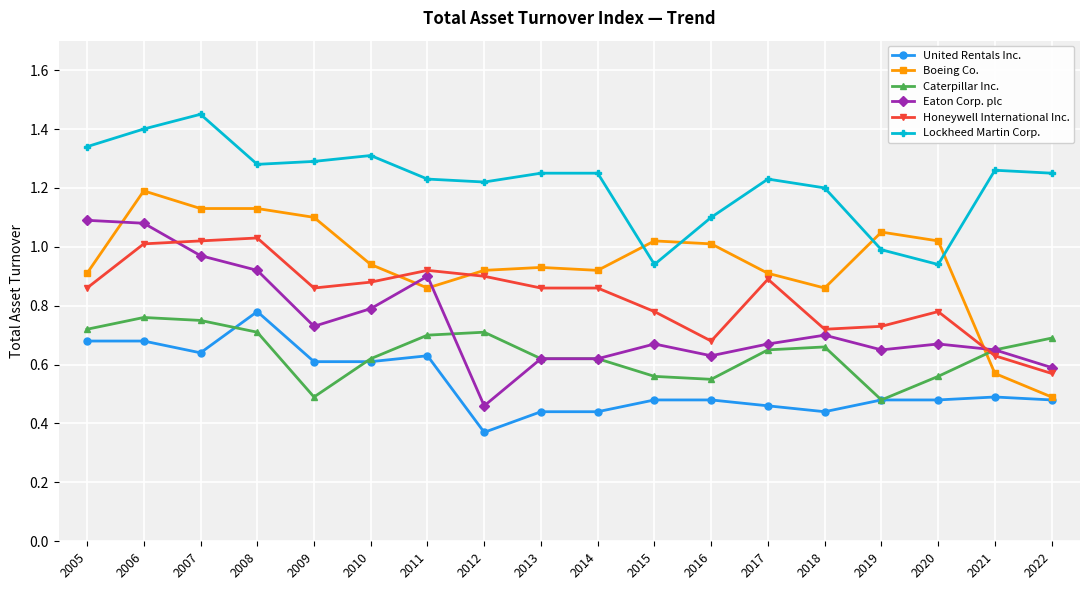

What is the sum of all Boeing Co. values?

17.0